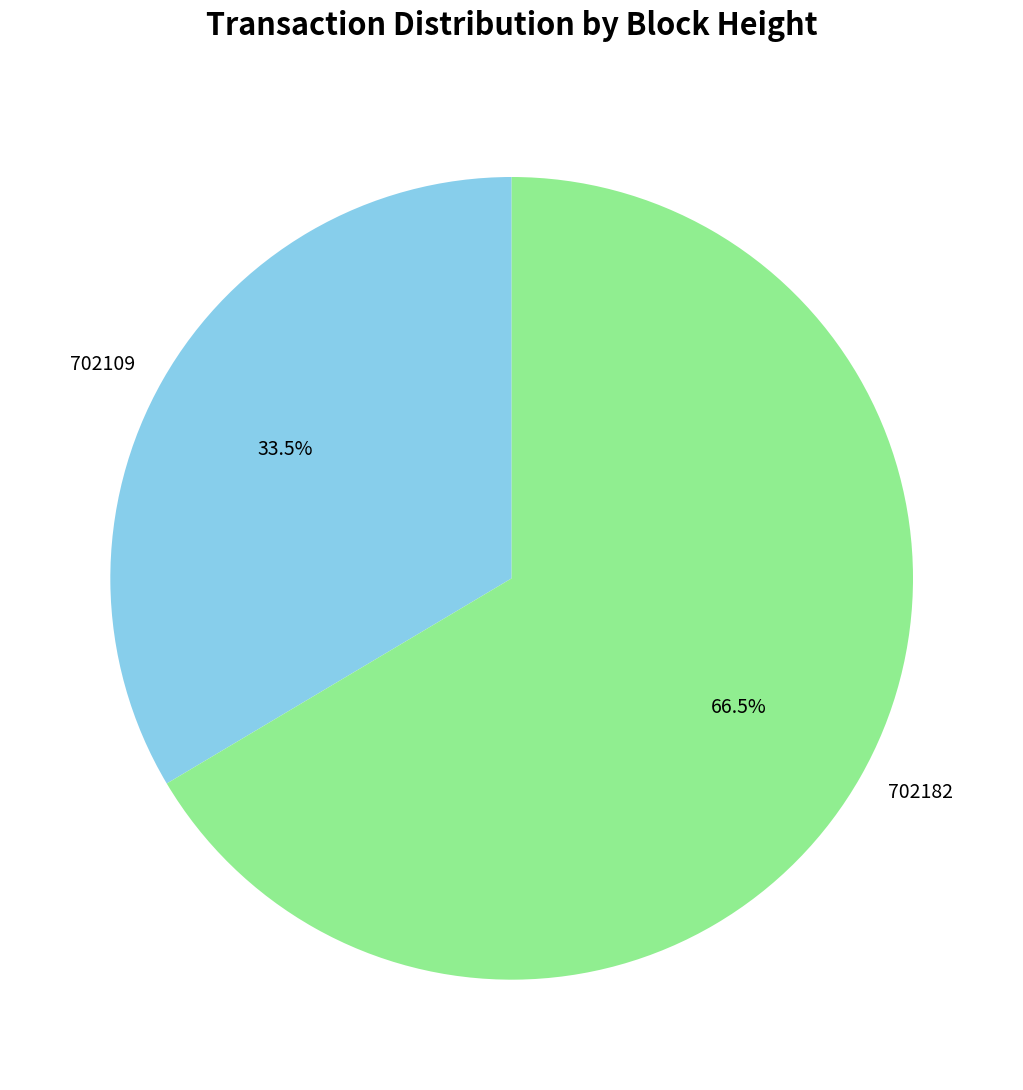

To the nearest percent, what is the difference between the 702182 and 702109 slice percentages?

33%